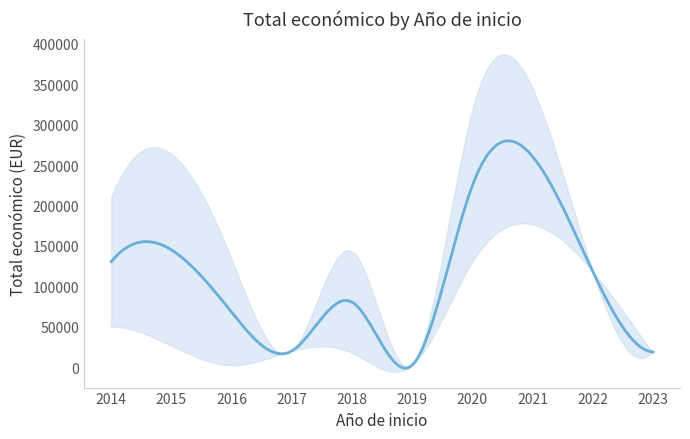

Does the chart have visible grid lines?

No